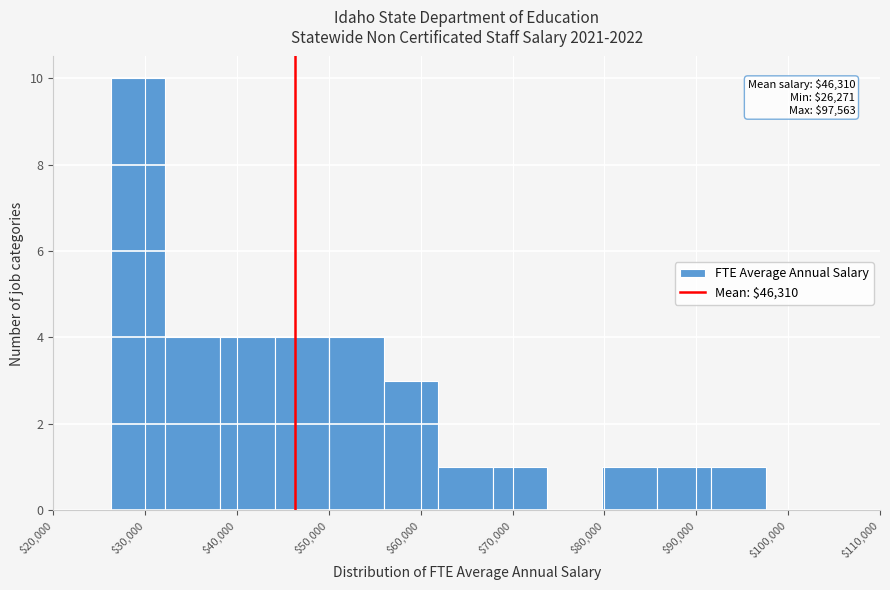

Which range on the x-axis has the tallest bar?

26000 to 32000